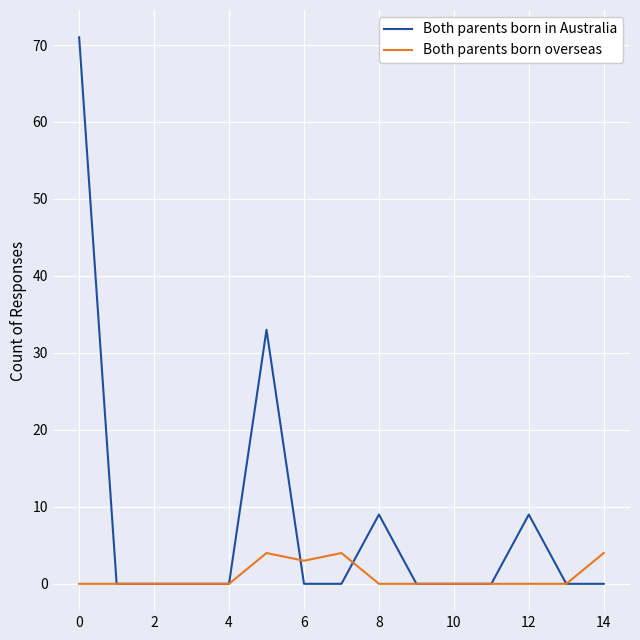

True or false: Both parents born in Australia has more than 2 points higher than both neighbors.

True